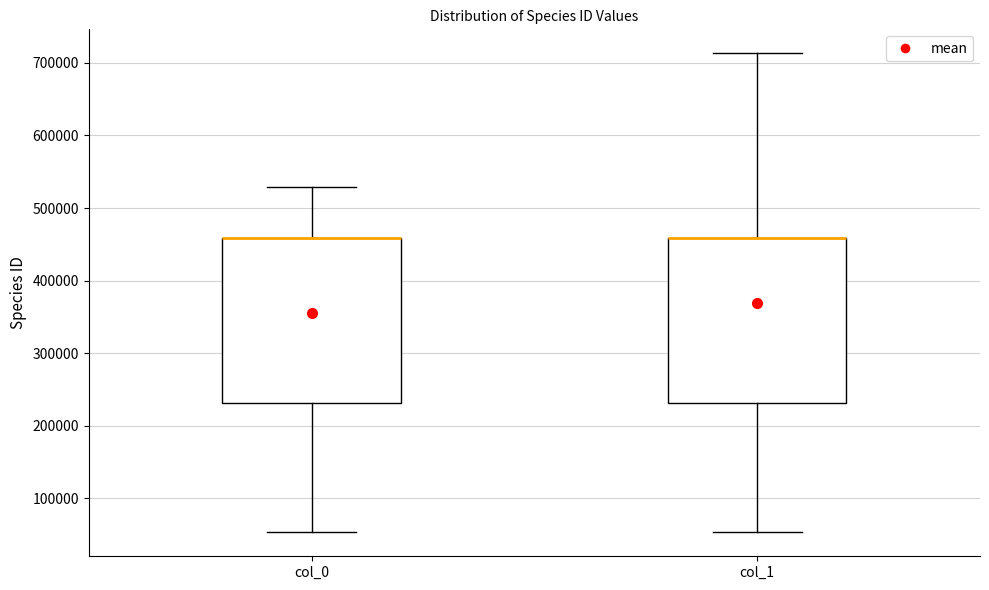

Where is the lower edge of the box for col_1 on the y-axis? The values are not printed on the chart, so give them approximately, as read against the axis.

230000